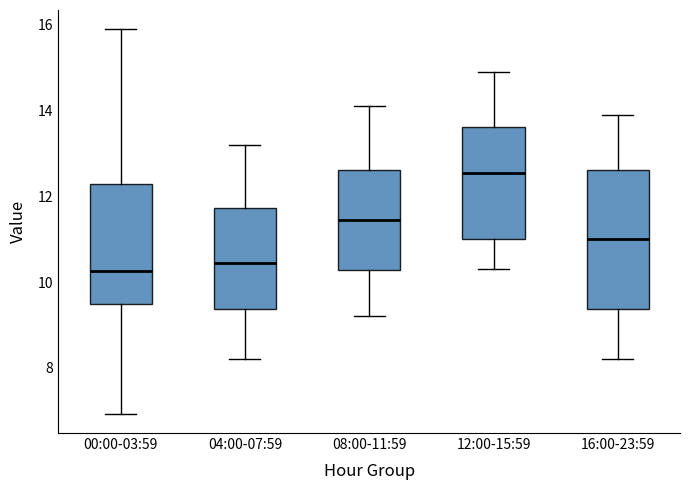

Which box is the tallest, from its lower edge to its upper edge?

16:00-23:59